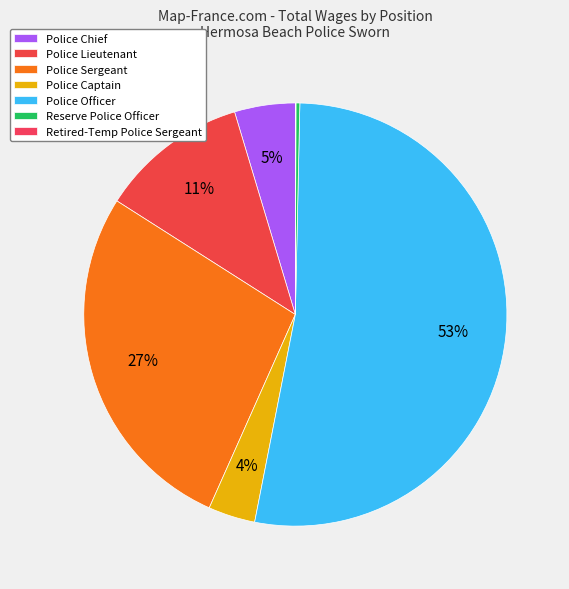

Which category accounts for the majority?

Police Officer